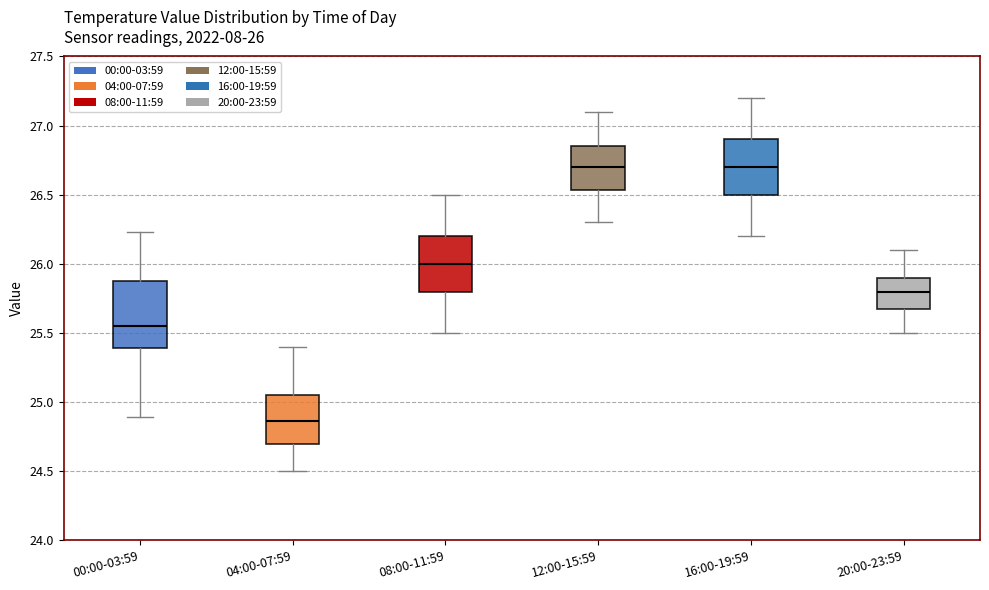

Comparing the boxes themselves (not the whiskers), which one is the tallest?

00:00-03:59